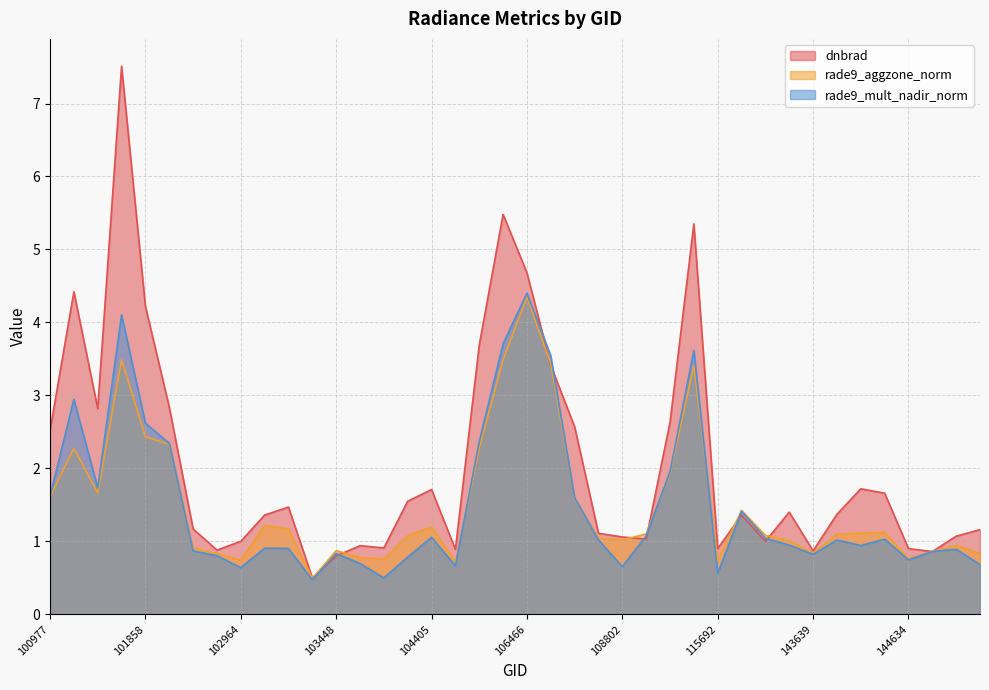

What are all the series names shown in the legend?

dnbrad, rade9_aggzone_norm, rade9_mult_nadir_norm